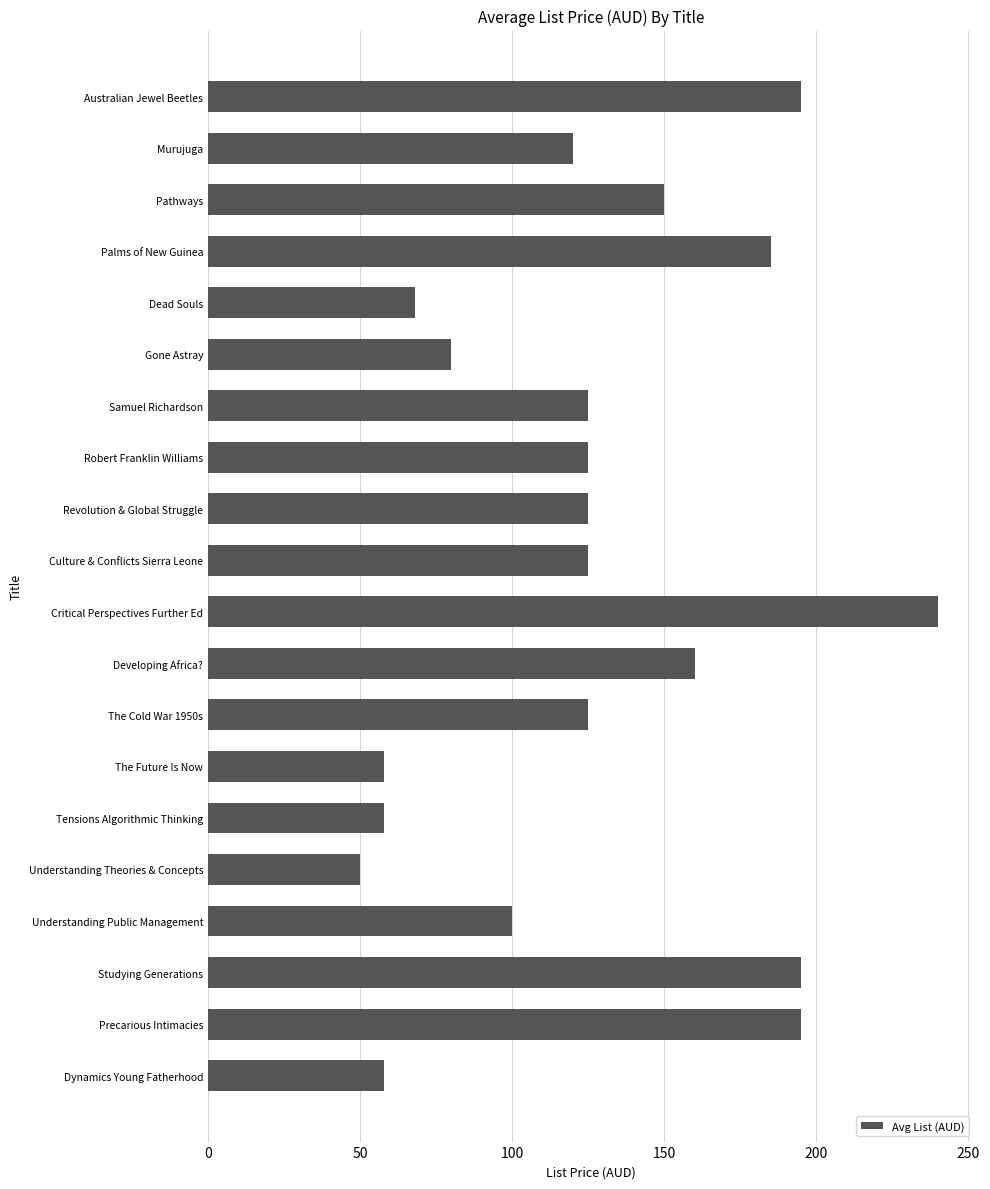

Is it true that the value at Gone Astray is 80.0?

True